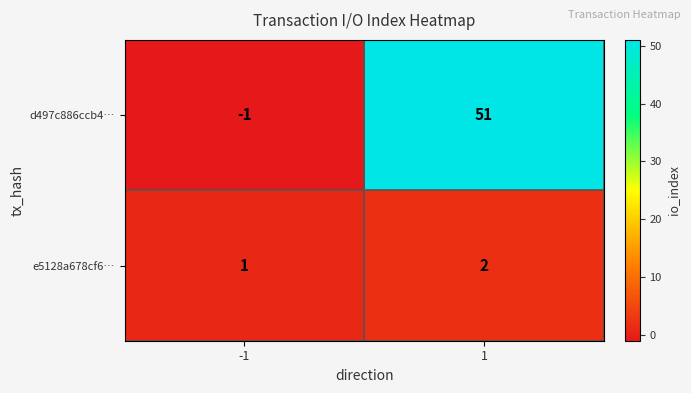

The d497c886ccb4… series shows 73 at 1. True or false?

False